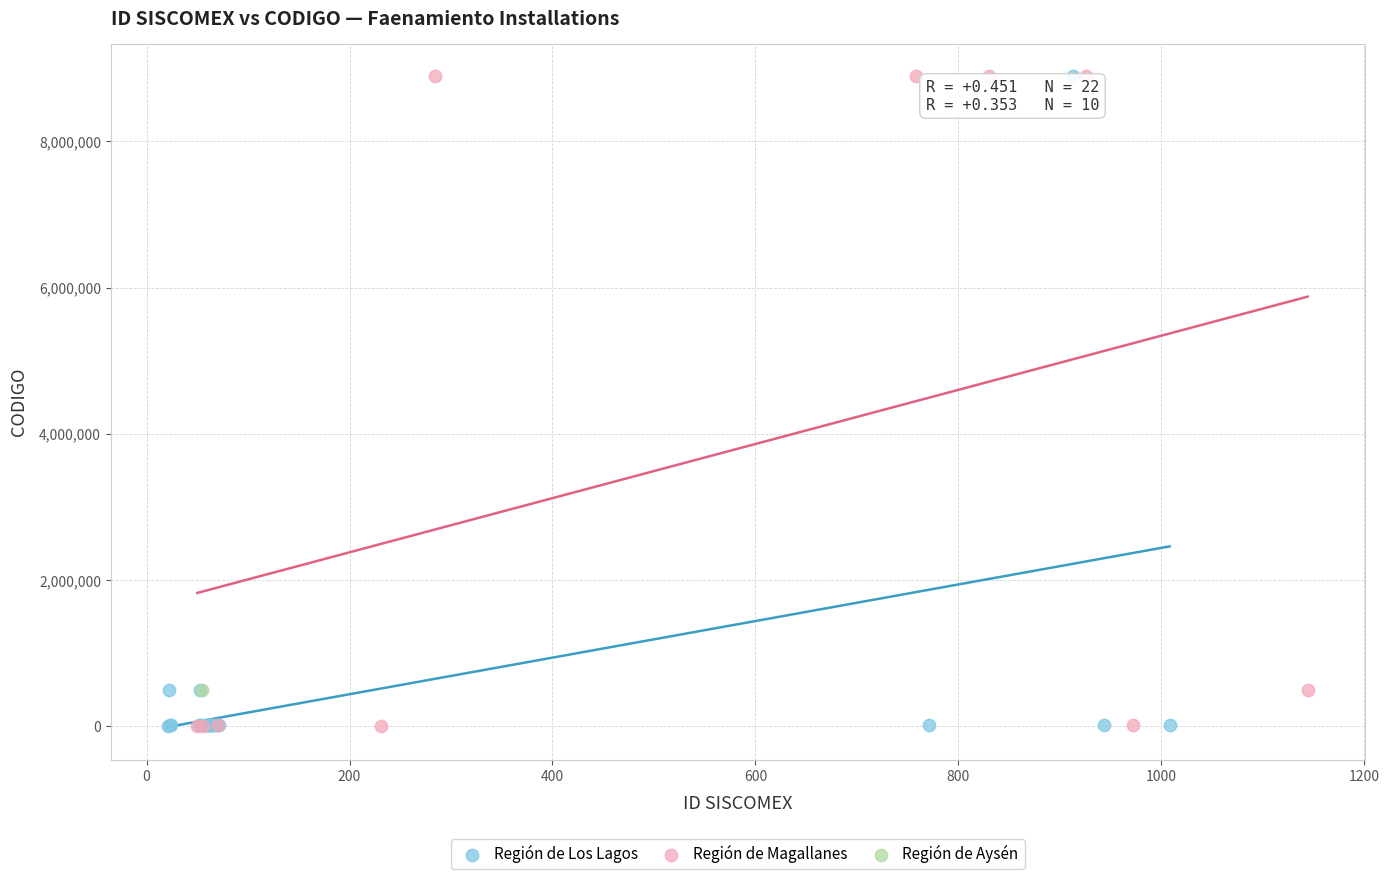

What are all the series names shown in the legend?

Región de Los Lagos, Región de Magallanes, Región de Aysén